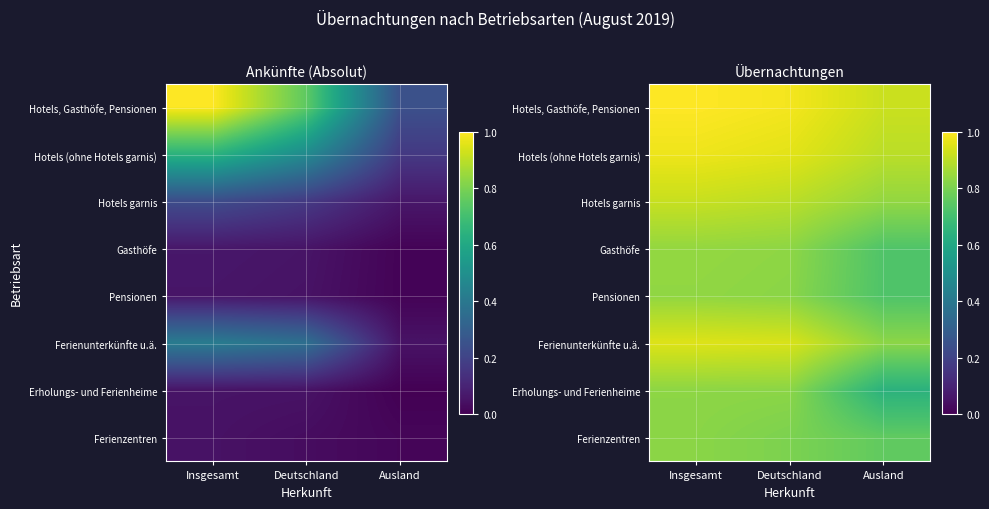

How many categories are shown in the chart?

3